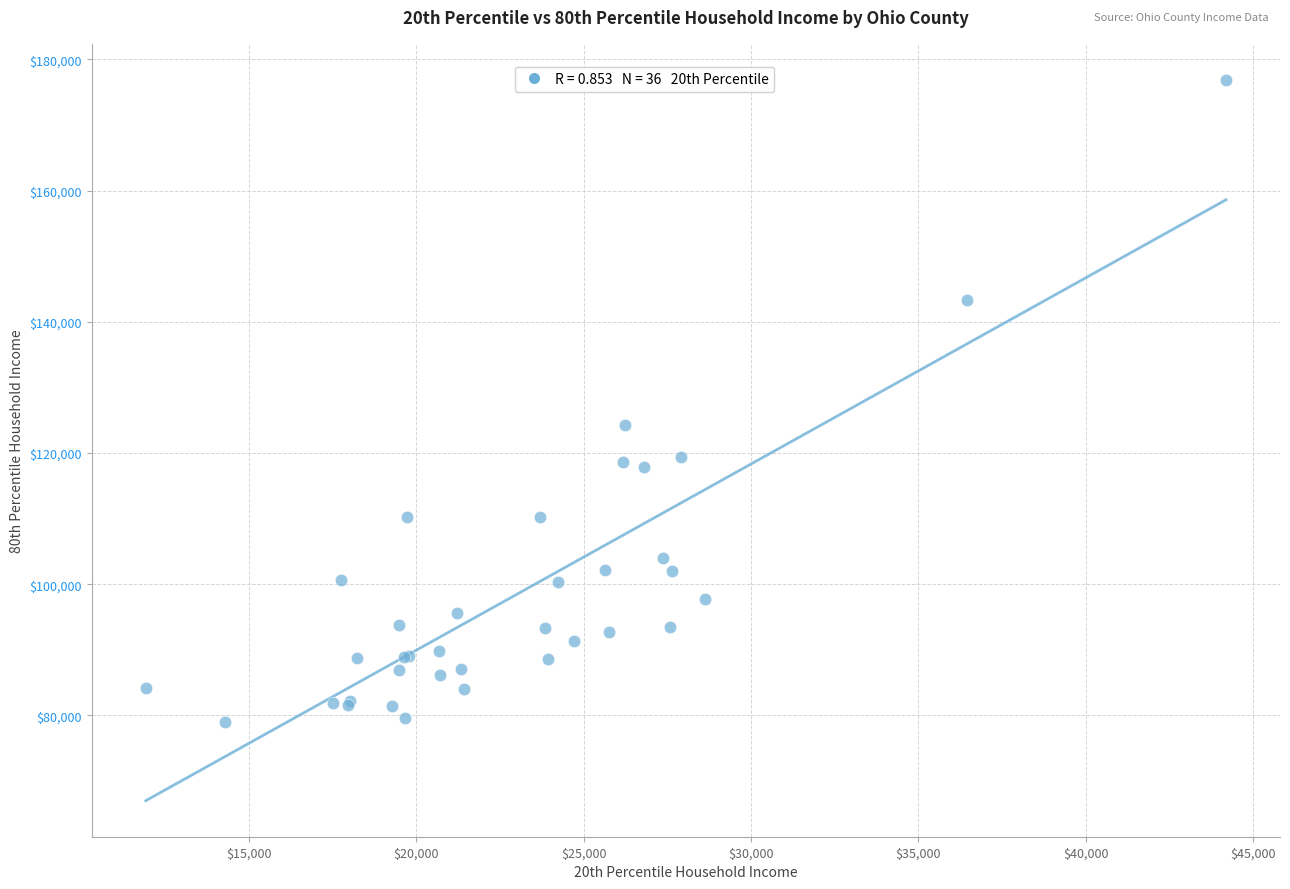

What Y value in the scatter plot is closest to 127937?

124198